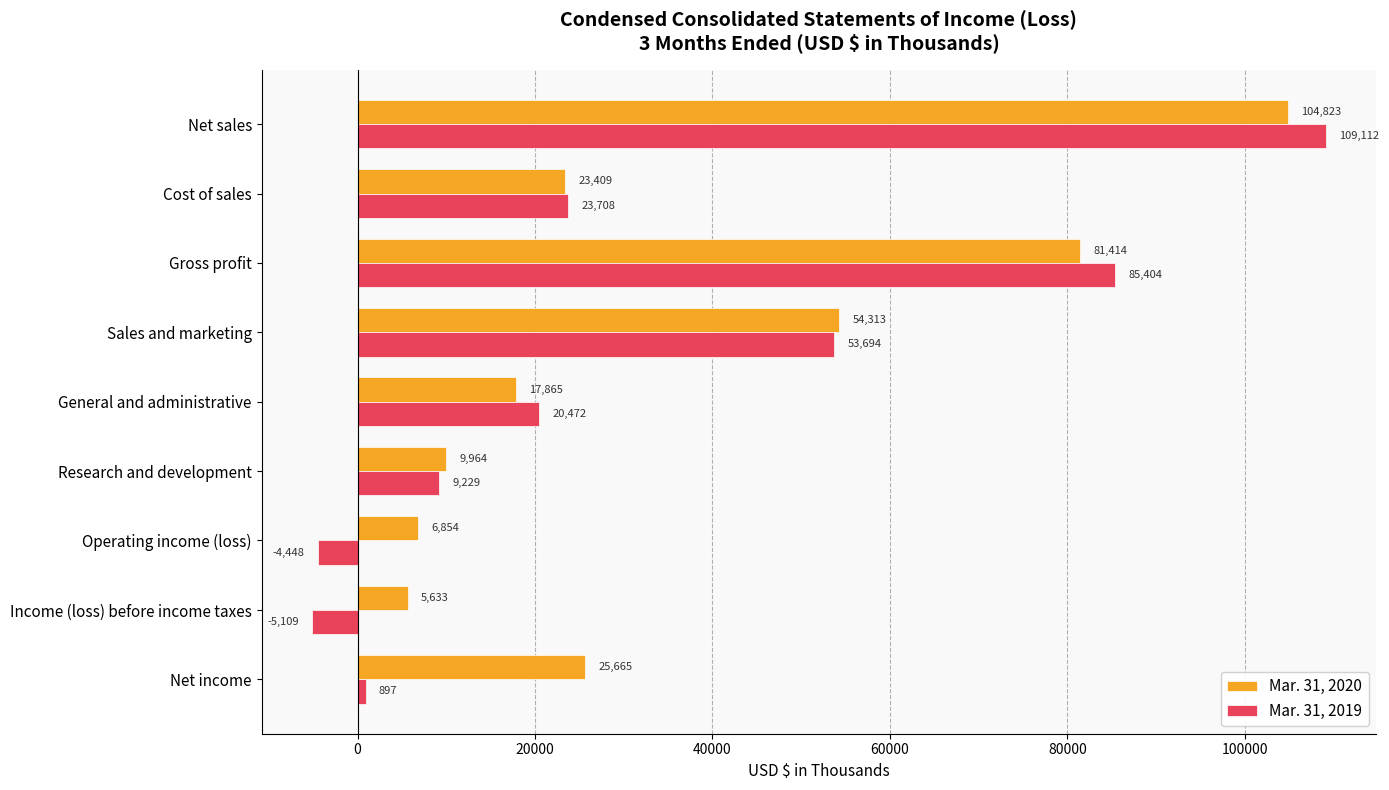

Which label corresponds to the smallest value in the chart?

Income (loss) before income taxes